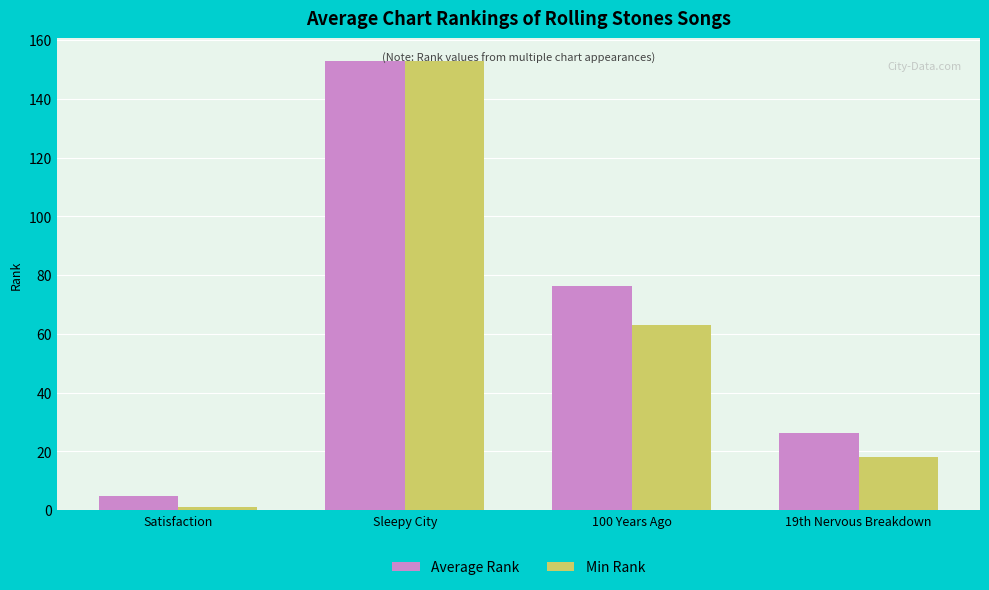

What is the label of the 1st bar from the left?

Satisfaction